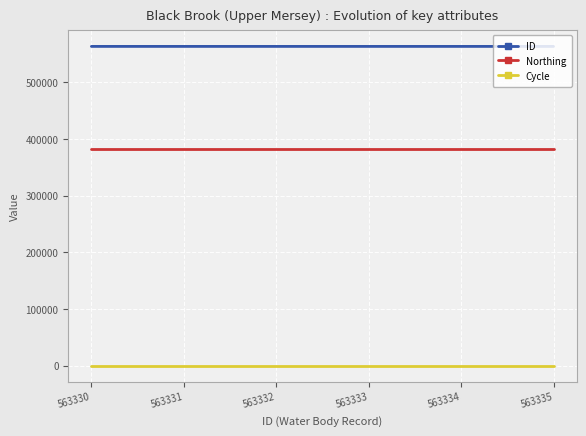

Reading left to right, transcribe all the data shown in this chart.

ID: 563335=563335	563334=563334	563333=563333	563332=563332	563331=563331	563330=563330
Northing: 563335=382078	563334=382078	563333=382078	563332=382078	563331=382078	563330=382078
Cycle: 563335=3	563334=3	563333=3	563332=3	563331=3	563330=3